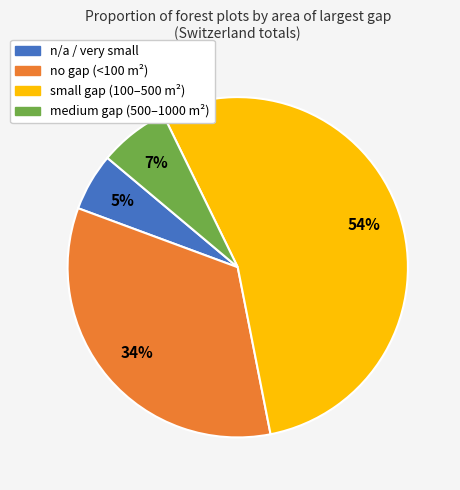

To the nearest percent, what is the difference between the largest and smallest slice percentages?

49%